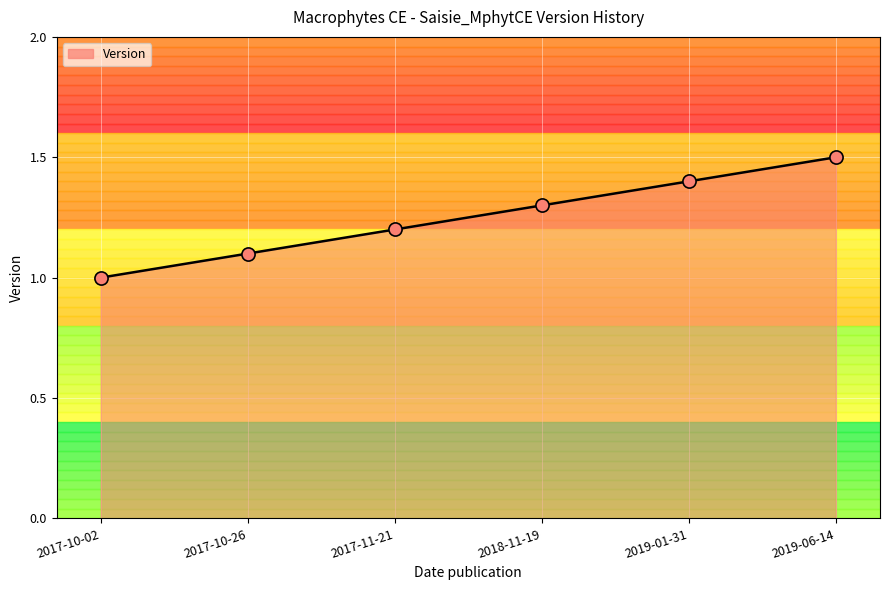

Approximately how many times larger is the value at 2019-01-31 compared to 2017-10-26?

1.3